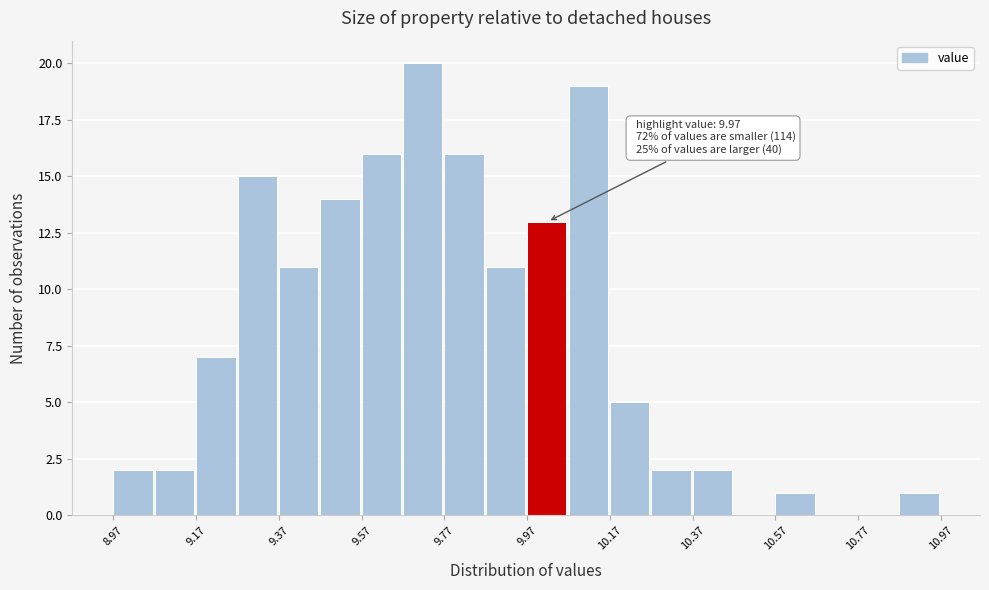

Over which range of the x-axis is the bar tallest?

9.67 to 9.77